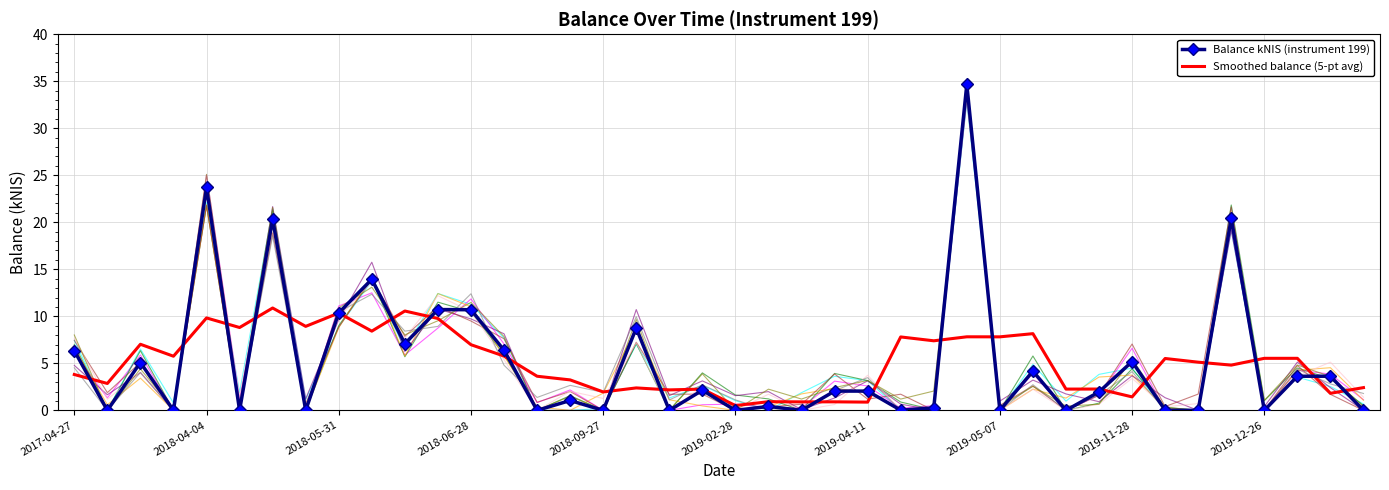

True or false: Smoothed balance (5-pt avg) has a value of 0.9 at 2019-04-11.

True